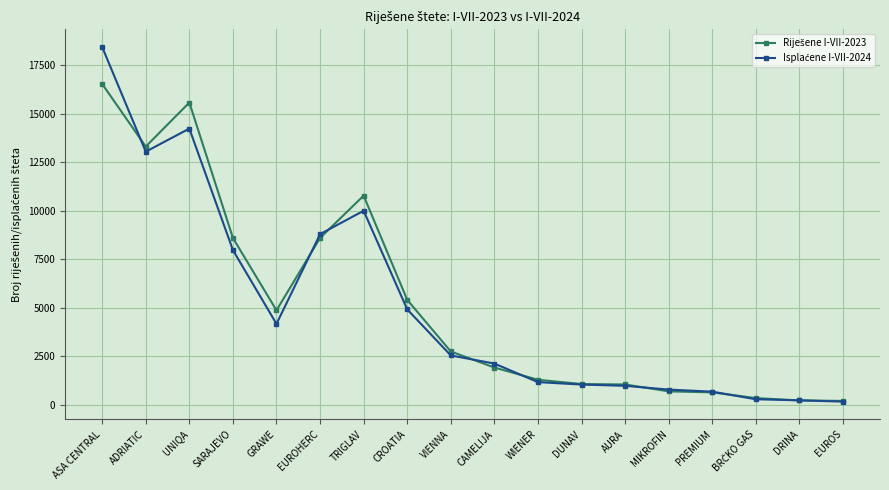

Which label corresponds to the largest value in the chart?

ASA CENTRAL